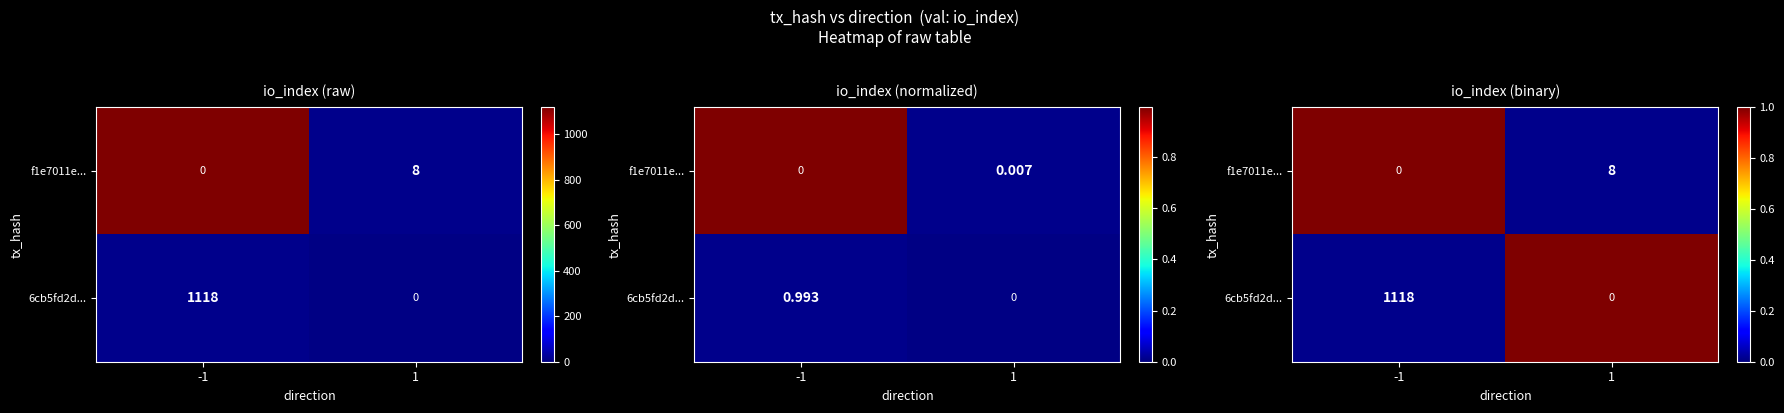

What is the difference between the maximum and minimum values in the f1e7011e... series?

1